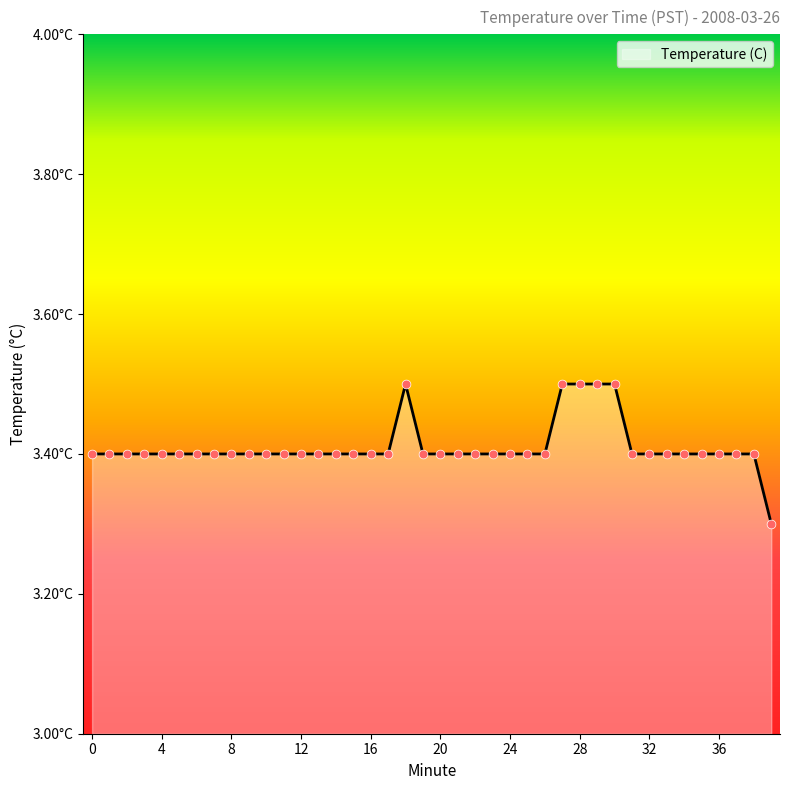

Does the chart have visible grid lines?

No